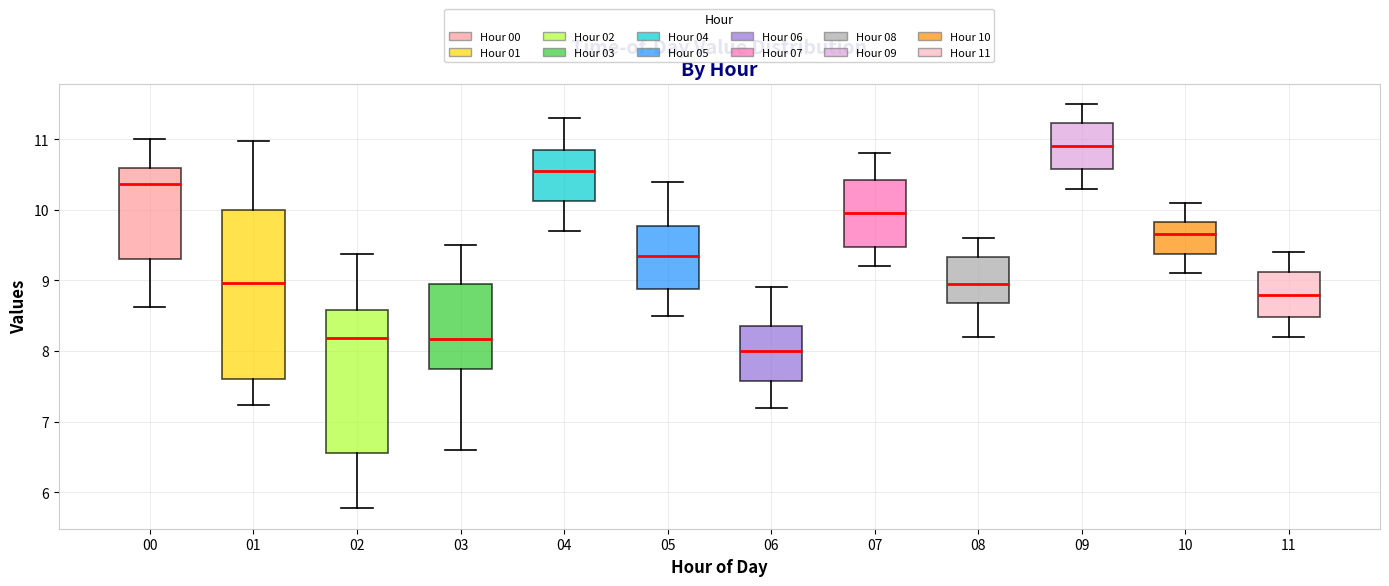

Which box is the tallest, from its lower edge to its upper edge?

01